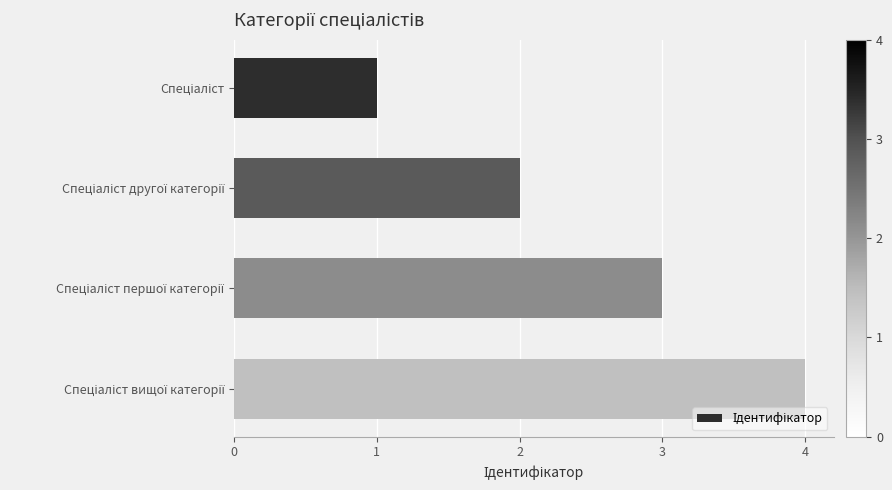

What is the sum of all values?

10